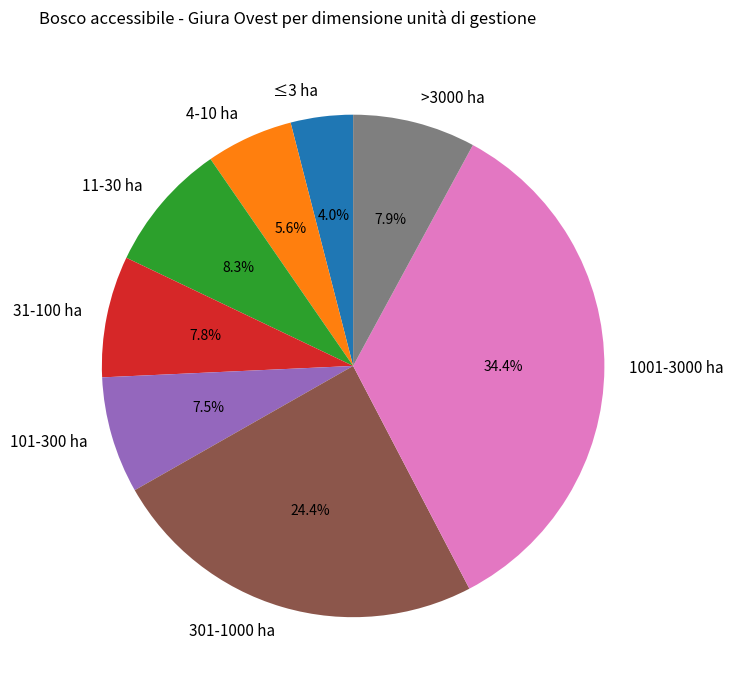

Which category has the biggest portion of the pie?

1001-3000 ha